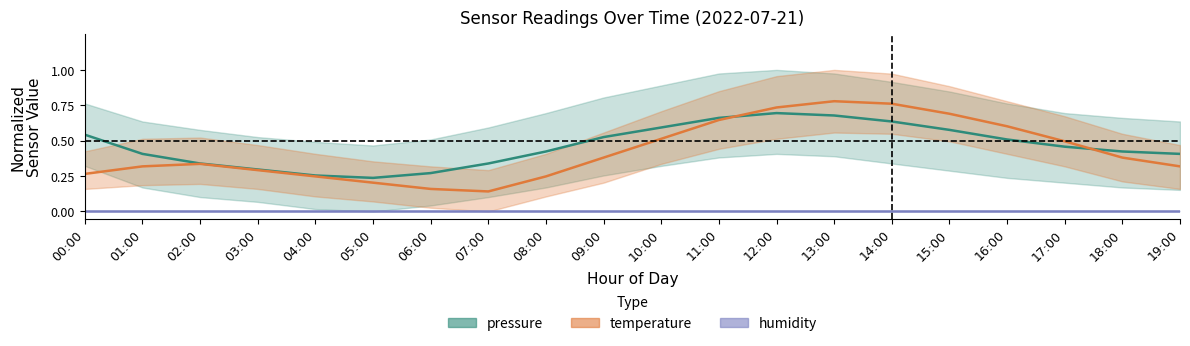

Between 01:00 and 04:00, which series saw the biggest shift?

pressure (center)